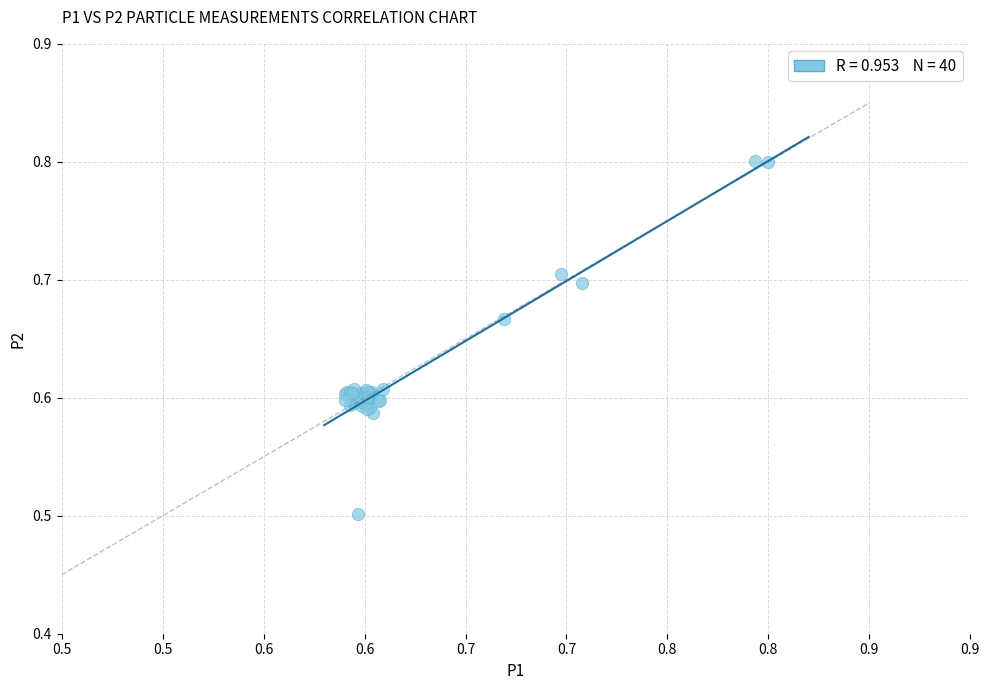

What Y value in the scatter plot is closest to 0?

0.5